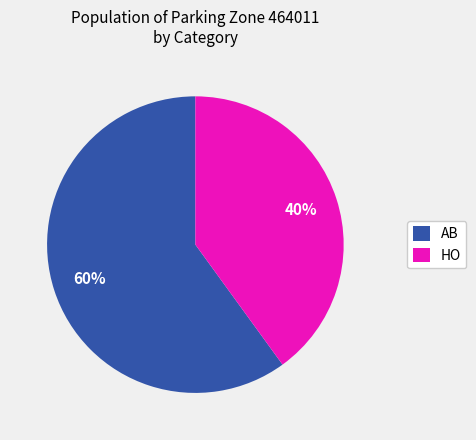

Which slice is the largest?

AB